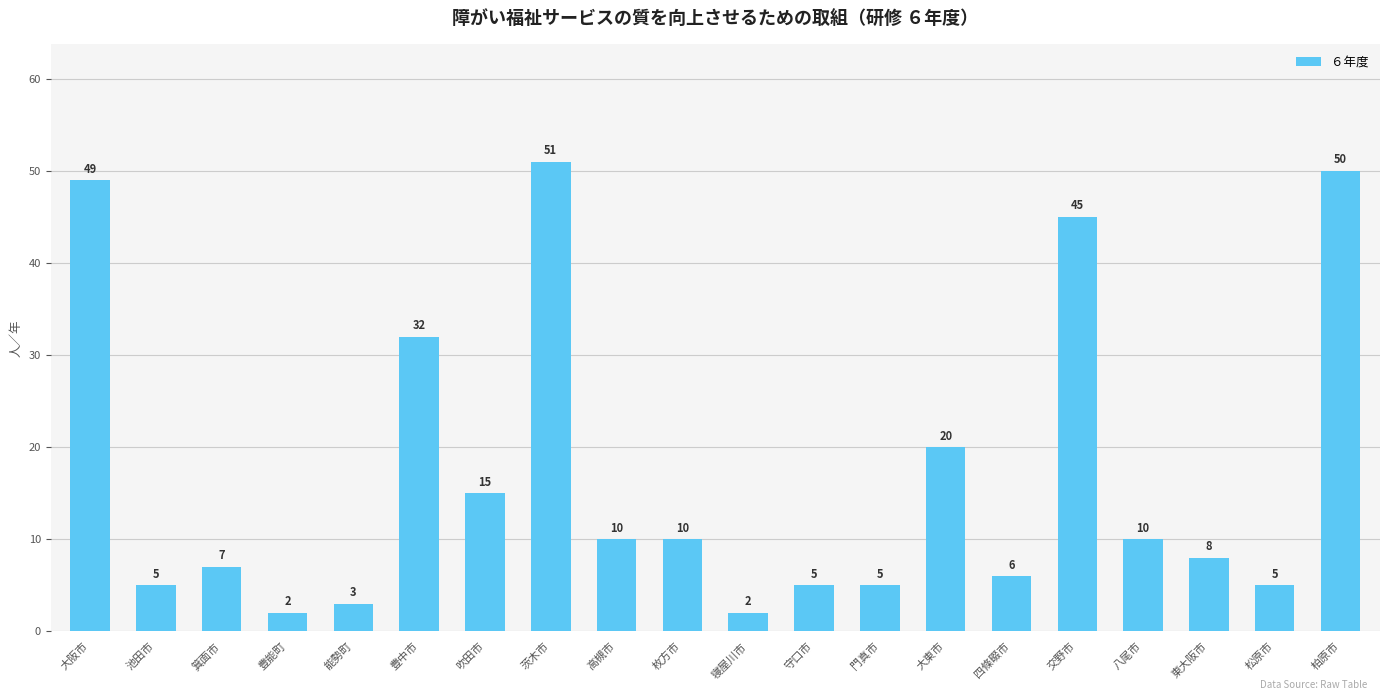

What is the difference between the maximum and minimum values?

49